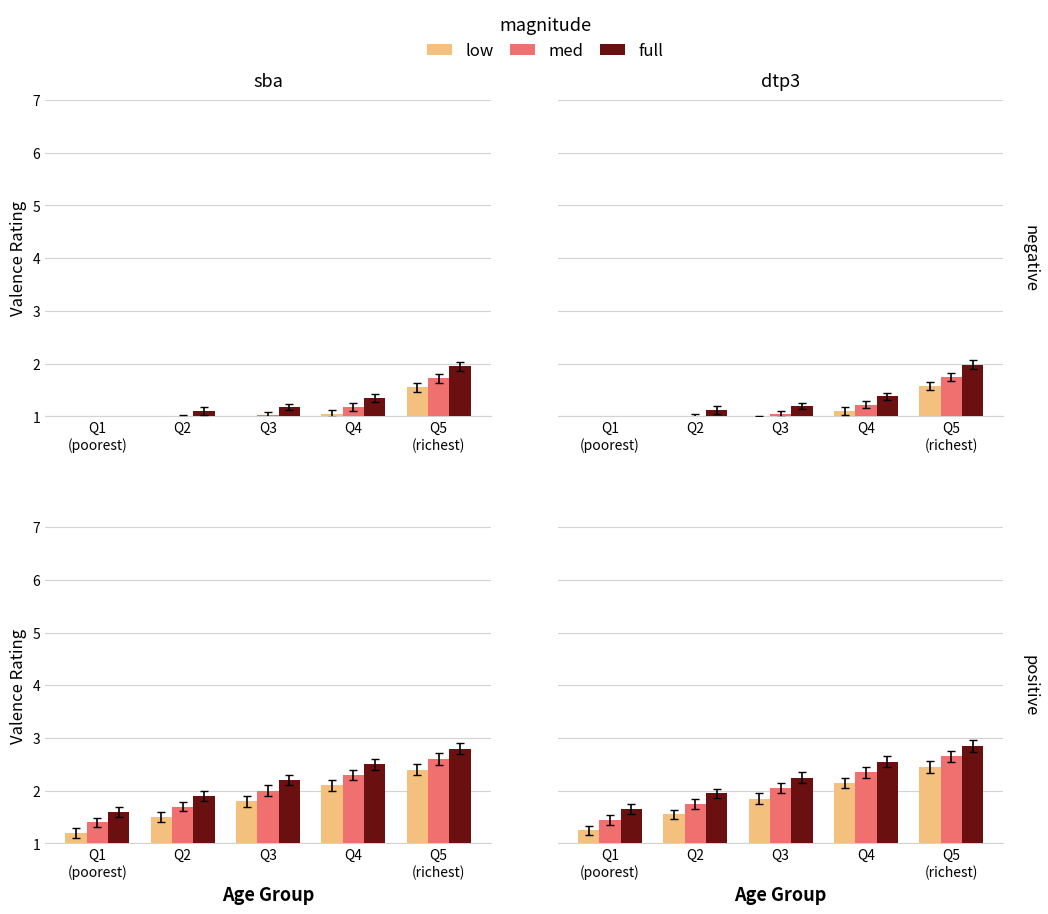

Rank the series by their maximum value, from lowest to highest.

low, med, full